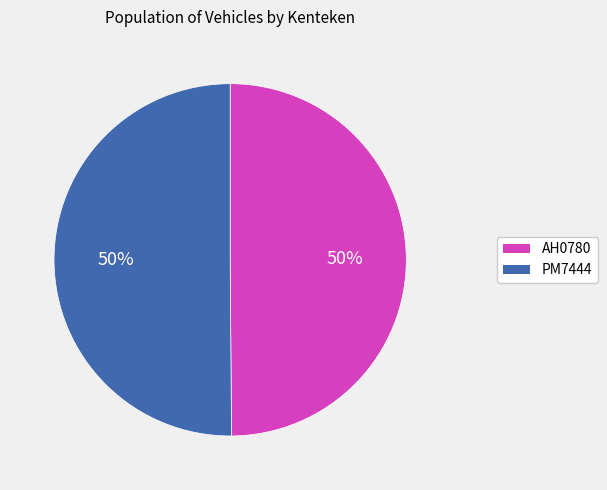

The PM7444 slice represents 50% of the pie. True or false?

True